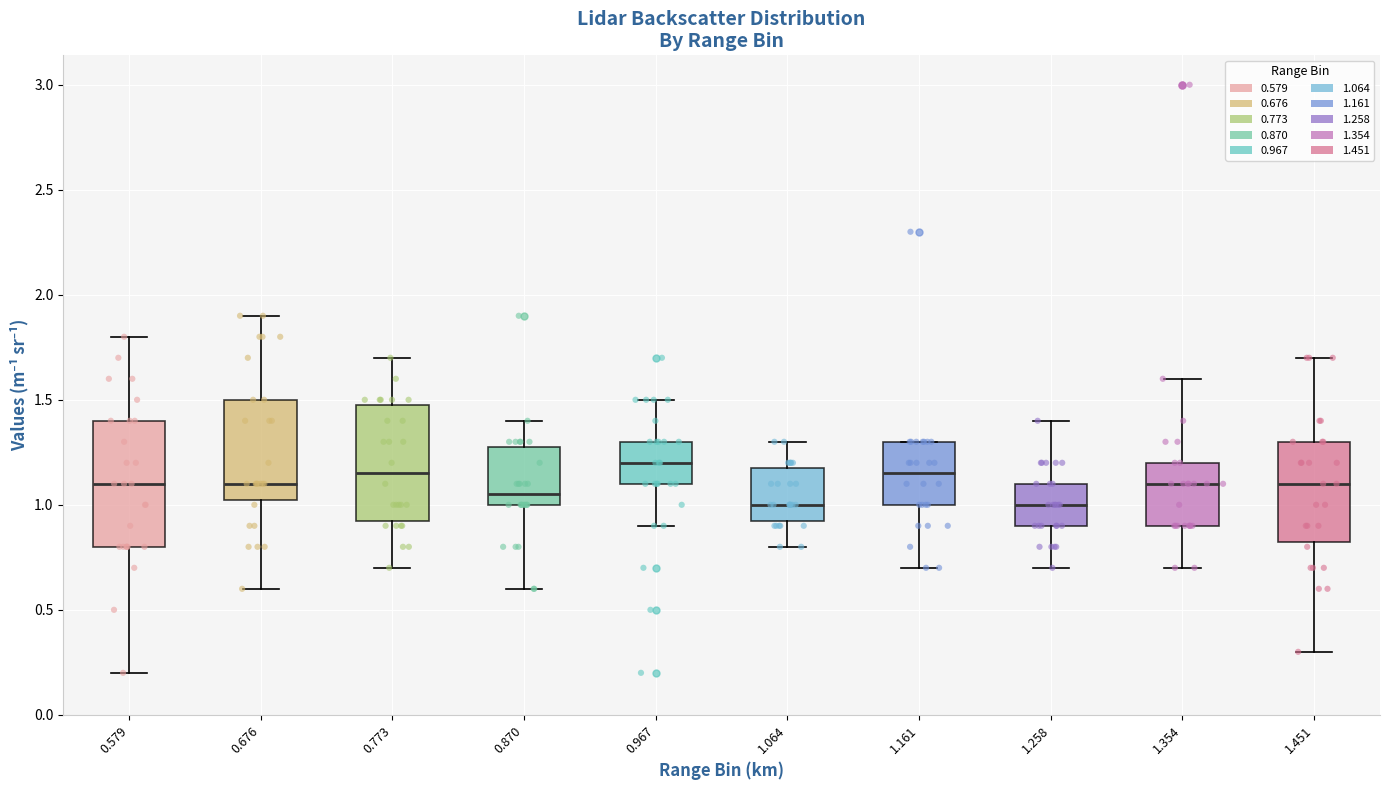

Reading left to right, transcribe this box plot: for each box, give where its median line is, the range the box spans, and where its two whiskers end, as read against the y-axis. The values are not printed on the chart, so give them approximately, as read against the axis.

0.579: median 1.10, box 0.80 to 1.40, whiskers 0.20 to 1.80
0.676: median 1.10, box 1.05 to 1.50, whiskers 0.60 to 1.90
0.773: median 1.15, box 0.95 to 1.50, whiskers 0.70 to 1.70
0.870: median 1.05, box 1.00 to 1.30, whiskers 0.60 to 1.40
0.967: median 1.20, box 1.10 to 1.30, whiskers 0.90 to 1.50
1.064: median 1.00, box 0.95 to 1.20, whiskers 0.80 to 1.30
1.161: median 1.15, box 1.00 to 1.30, whiskers 0.70 to 1.30
1.258: median 1.00, box 0.90 to 1.10, whiskers 0.70 to 1.40
1.354: median 1.10, box 0.90 to 1.20, whiskers 0.70 to 1.60
1.451: median 1.10, box 0.85 to 1.30, whiskers 0.30 to 1.70